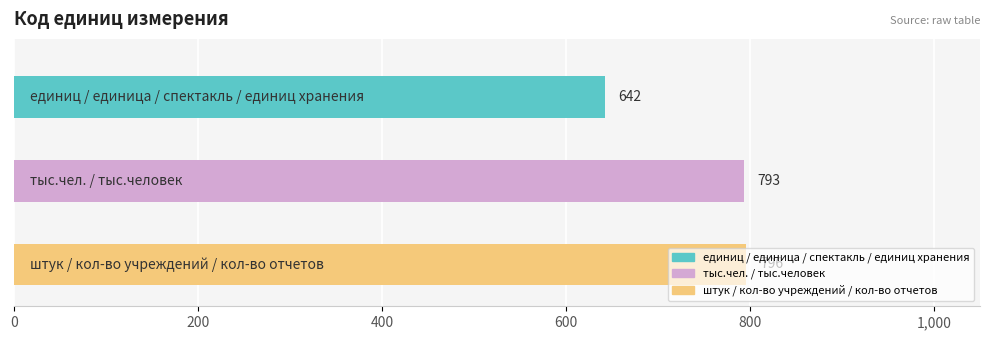

The chart shows a value of 642 at единиц хранения. True or false?

True